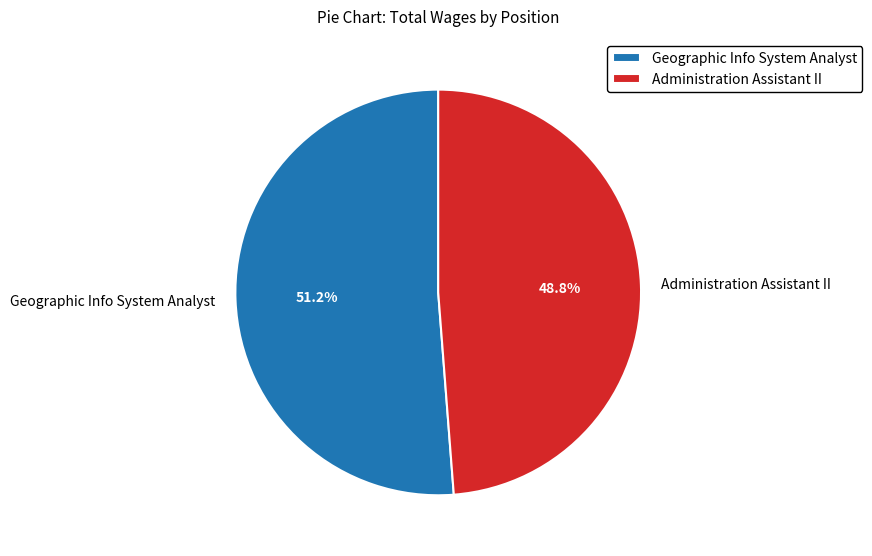

True or false: Administration Assistant II accounts for 49% of the total.

True